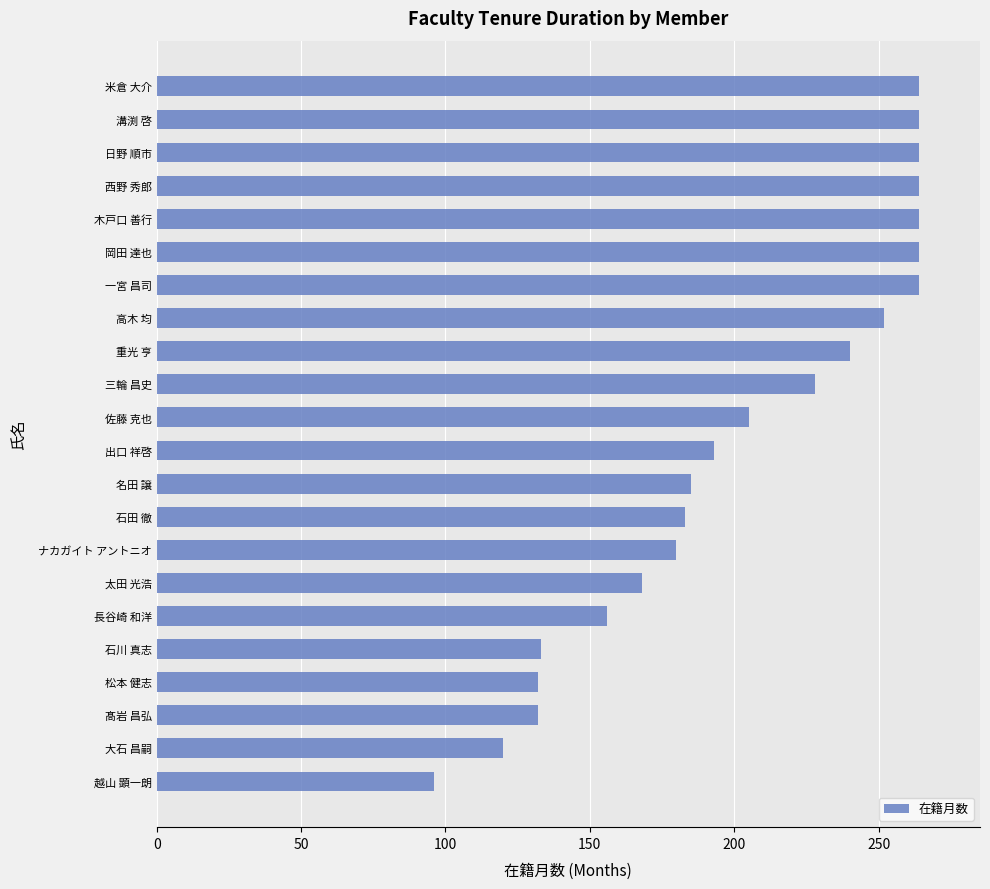

How many data points does each series have?

22